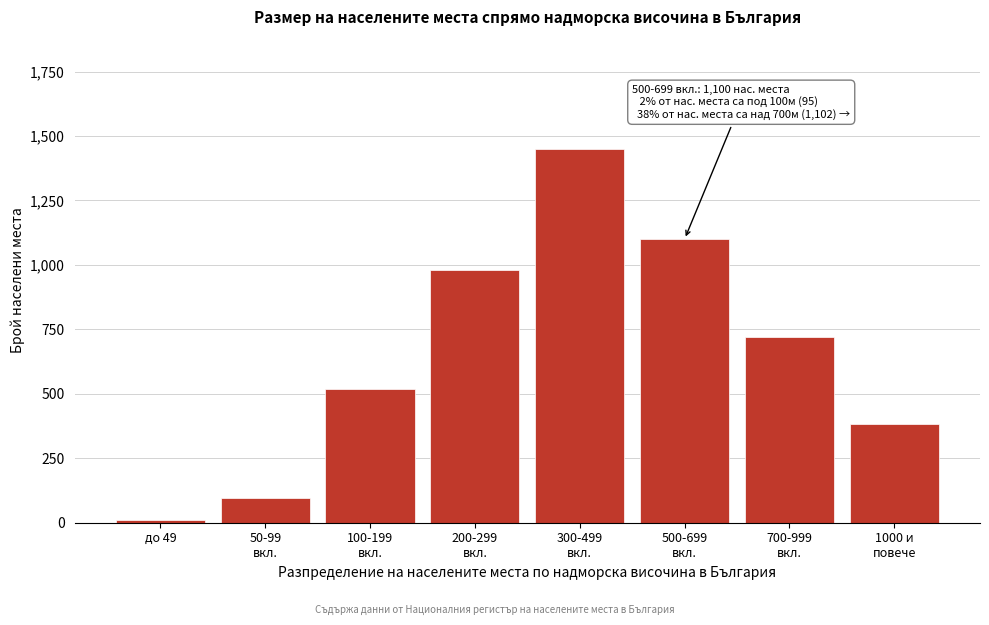

Reading left to right, extract all data points from this chart.

12	95	520	980	1450	1100	720	382